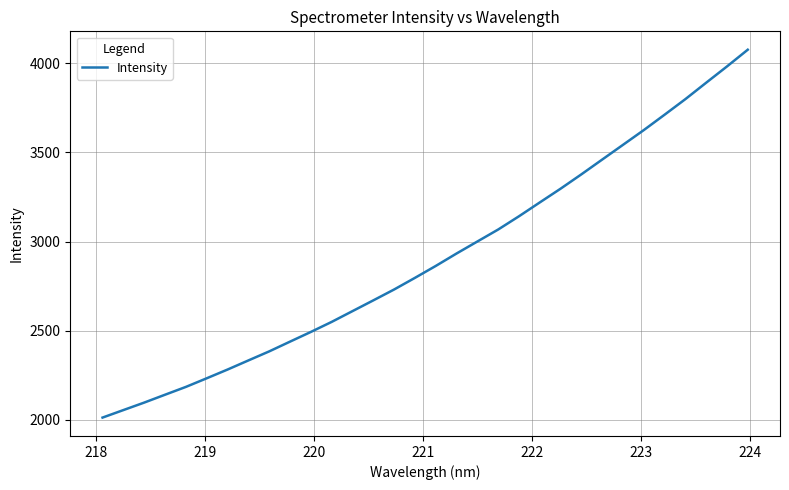

What is the smallest value displayed?

2011.2